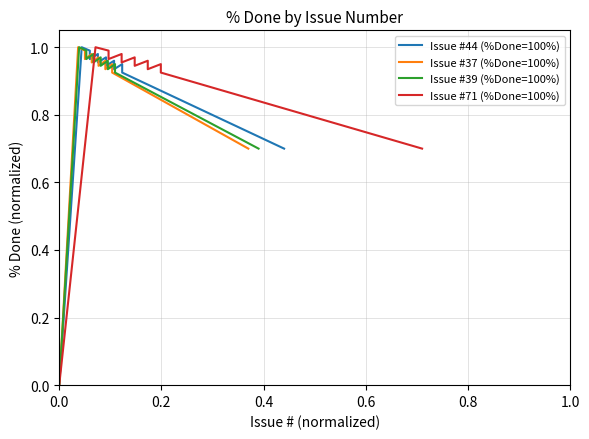

How many interior local peaks does the Issue #39 (%Done=100%) series have?

4